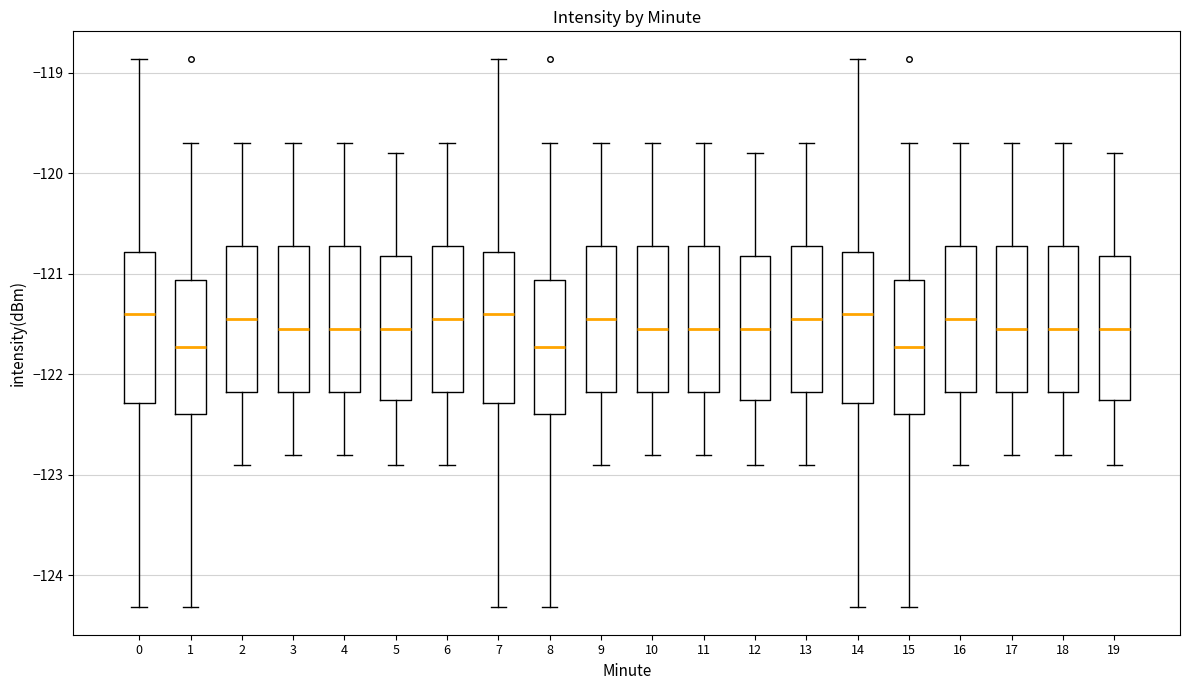

Reading left to right, transcribe this box plot: for each box, give where its median line is, the range the box spans, and where its two whiskers end, as read against the y-axis. The values are not printed on the chart, so give them approximately, as read against the axis.

0: median -121.4, box -122.3 to -120.8, whiskers -124.3 to -118.9
1: median -121.7, box -122.4 to -121.1, whiskers -124.3 to -119.7
2: median -121.4, box -122.2 to -120.7, whiskers -122.9 to -119.7
3: median -121.5, box -122.2 to -120.7, whiskers -122.8 to -119.7
4: median -121.5, box -122.2 to -120.7, whiskers -122.8 to -119.7
5: median -121.5, box -122.2 to -120.8, whiskers -122.9 to -119.8
6: median -121.4, box -122.2 to -120.7, whiskers -122.9 to -119.7
7: median -121.4, box -122.3 to -120.8, whiskers -124.3 to -118.9
8: median -121.7, box -122.4 to -121.1, whiskers -124.3 to -119.7
9: median -121.4, box -122.2 to -120.7, whiskers -122.9 to -119.7
10: median -121.5, box -122.2 to -120.7, whiskers -122.8 to -119.7
11: median -121.5, box -122.2 to -120.7, whiskers -122.8 to -119.7
12: median -121.5, box -122.2 to -120.8, whiskers -122.9 to -119.8
13: median -121.4, box -122.2 to -120.7, whiskers -122.9 to -119.7
14: median -121.4, box -122.3 to -120.8, whiskers -124.3 to -118.9
15: median -121.7, box -122.4 to -121.1, whiskers -124.3 to -119.7
16: median -121.4, box -122.2 to -120.7, whiskers -122.9 to -119.7
17: median -121.5, box -122.2 to -120.7, whiskers -122.8 to -119.7
18: median -121.5, box -122.2 to -120.7, whiskers -122.8 to -119.7
19: median -121.5, box -122.2 to -120.8, whiskers -122.9 to -119.8